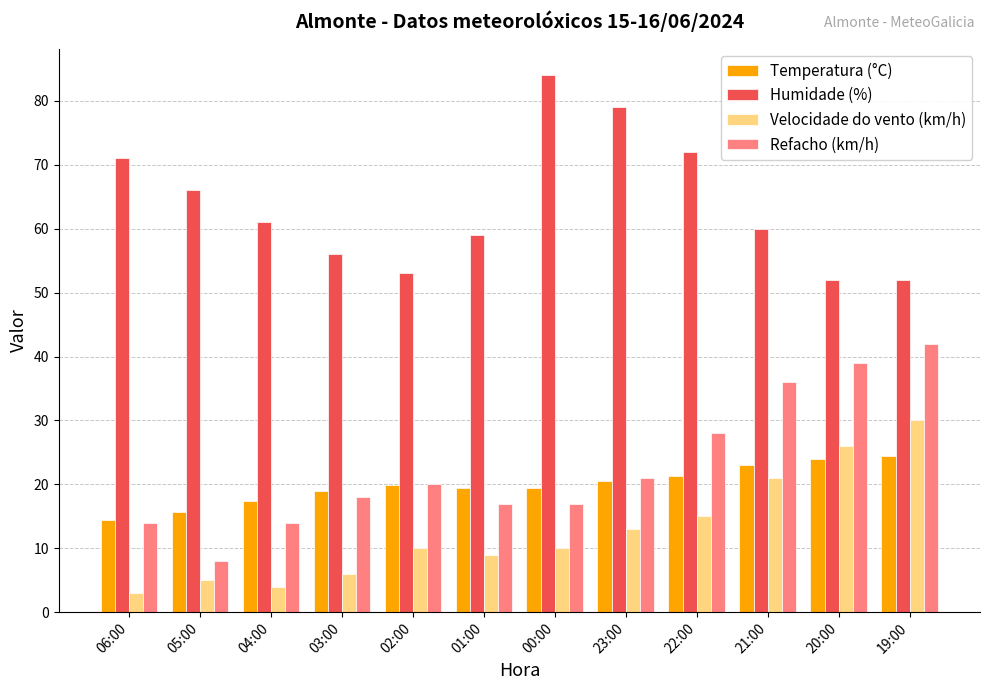

Between 06:00 and 19:00, which series saw the biggest shift?

Refacho (km/h)